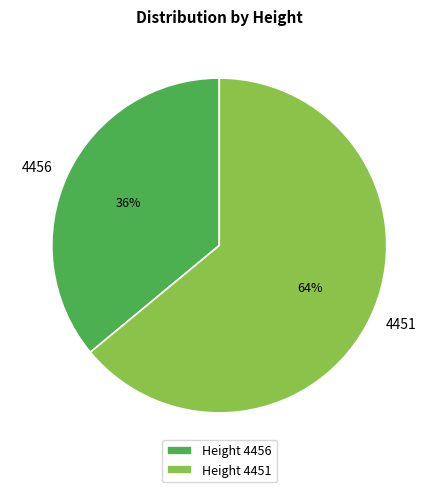

Count the number of slices in the pie.

2